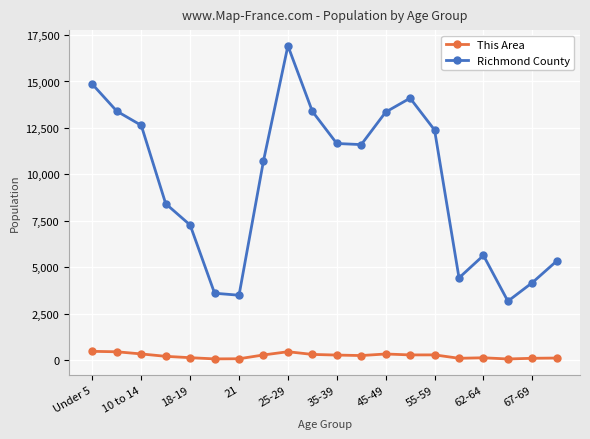

Rank the series by their average value, from highest to lowest.

Richmond County, This Area